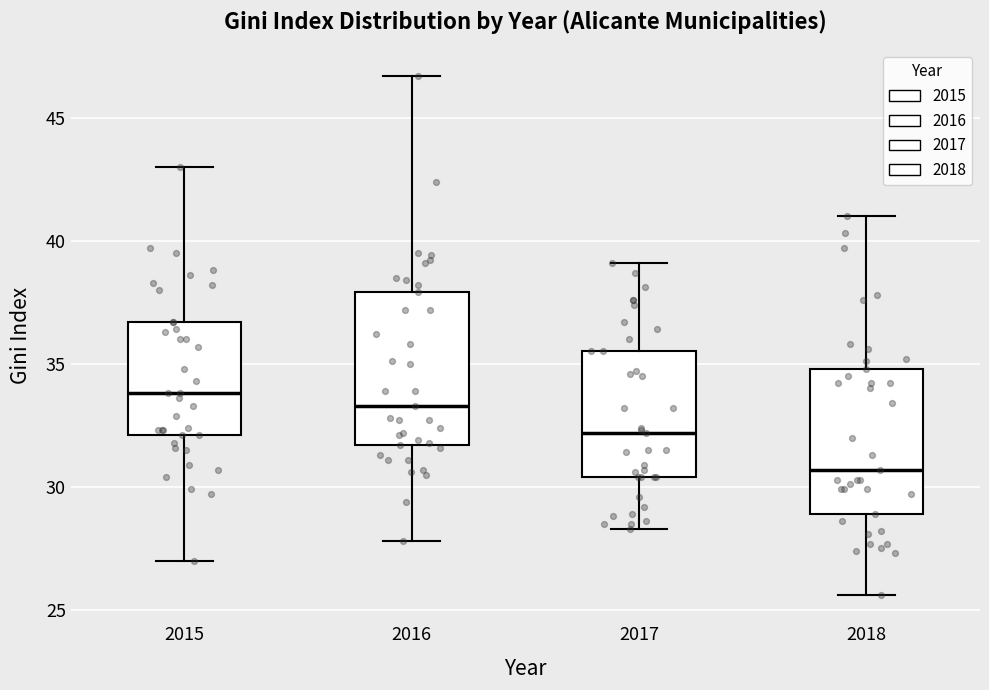

Reading left to right, read every box against the y-axis: the position of its median line, the range the box covers, and the ends of its whiskers. The values are not printed on the chart, so give them approximately, as read against the axis.

2015: median 34.0, box 32.0 to 36.5, whiskers 27.0 to 43.0
2016: median 33.5, box 31.5 to 38.0, whiskers 28.0 to 46.5
2017: median 32.0, box 30.5 to 35.5, whiskers 28.5 to 39.0
2018: median 30.5, box 29.0 to 35.0, whiskers 25.5 to 41.0